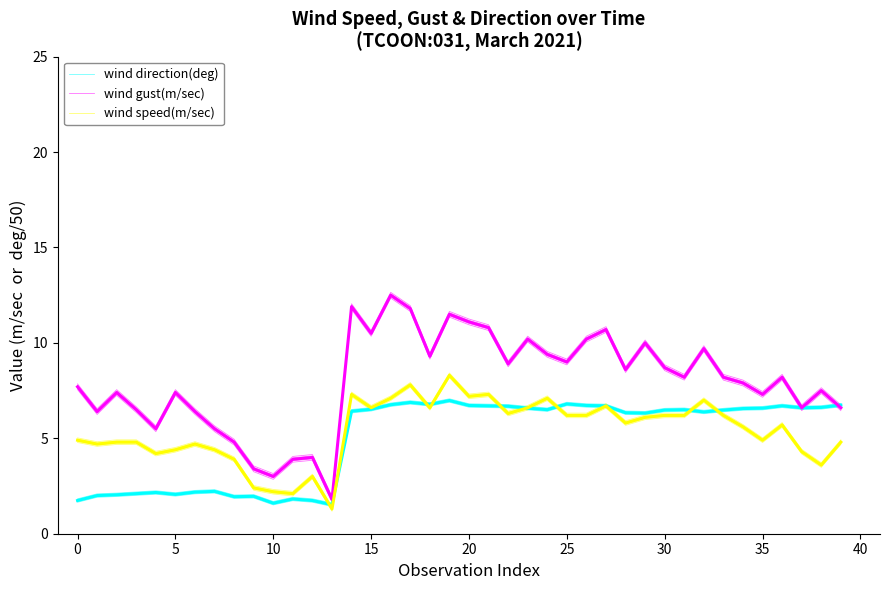

Which series ends up on top after the final intersection of wind speed(m/sec) and wind direction(deg)?

wind direction(deg)